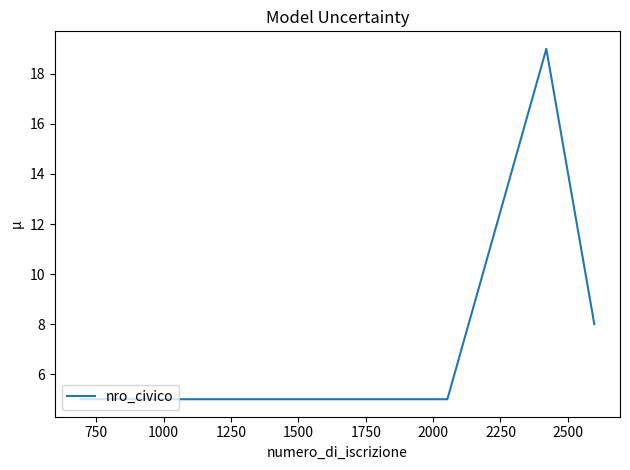

True or false: there are more than 1 points higher than both neighbors.

False